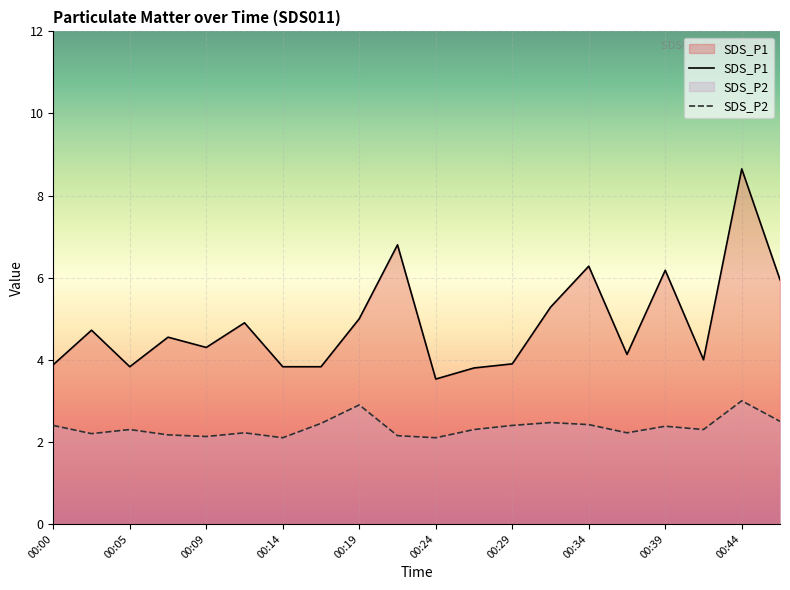

Where is SDS_P1 nearest to the value 6?

00:46